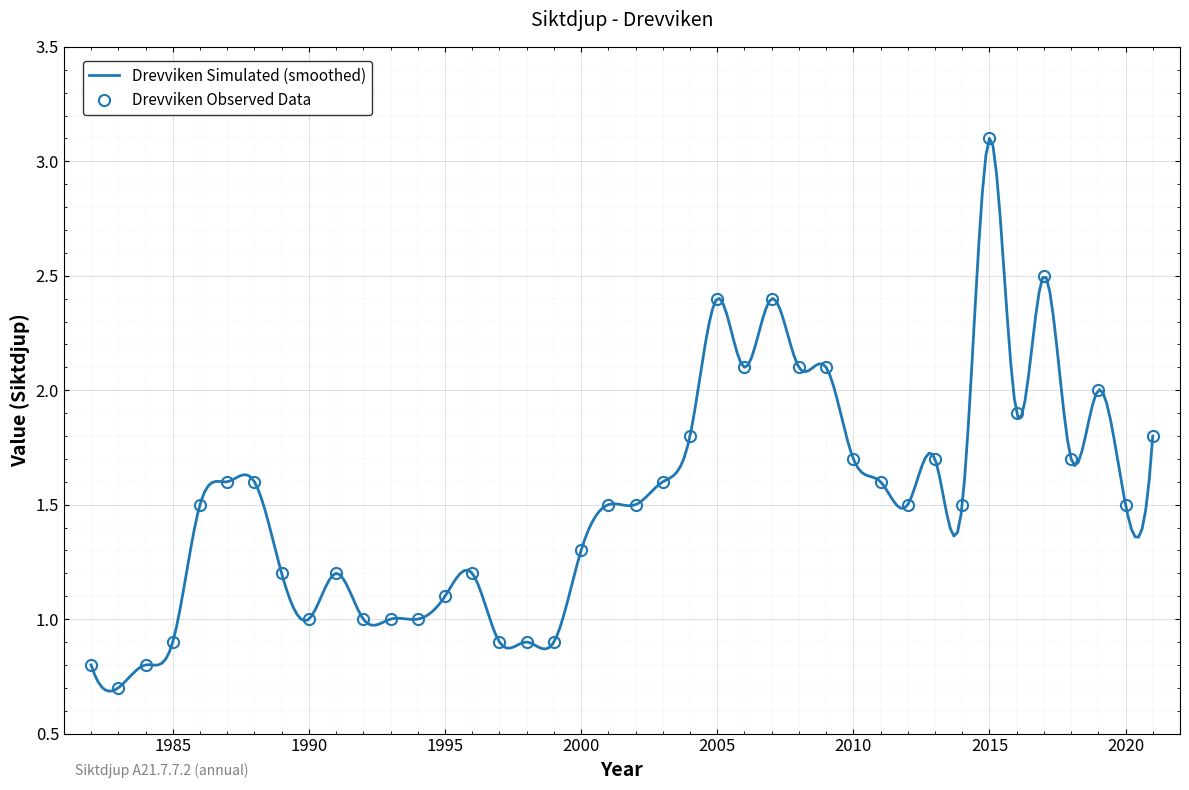

How many points are higher than both their immediate neighbors (excluding endpoints)?

8